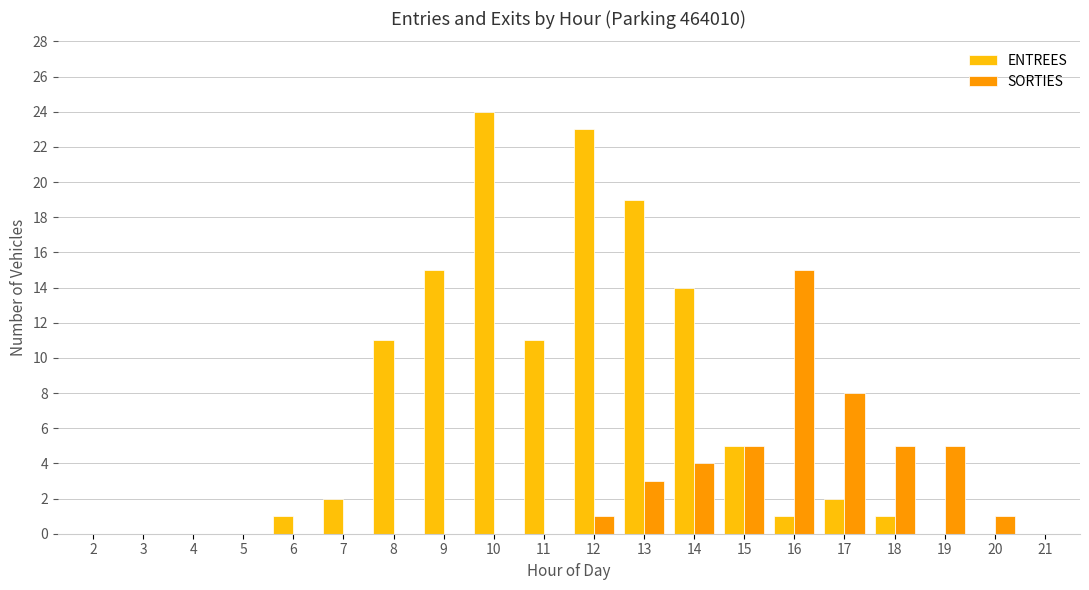

Which series has the largest total across all categories?

ENTREES